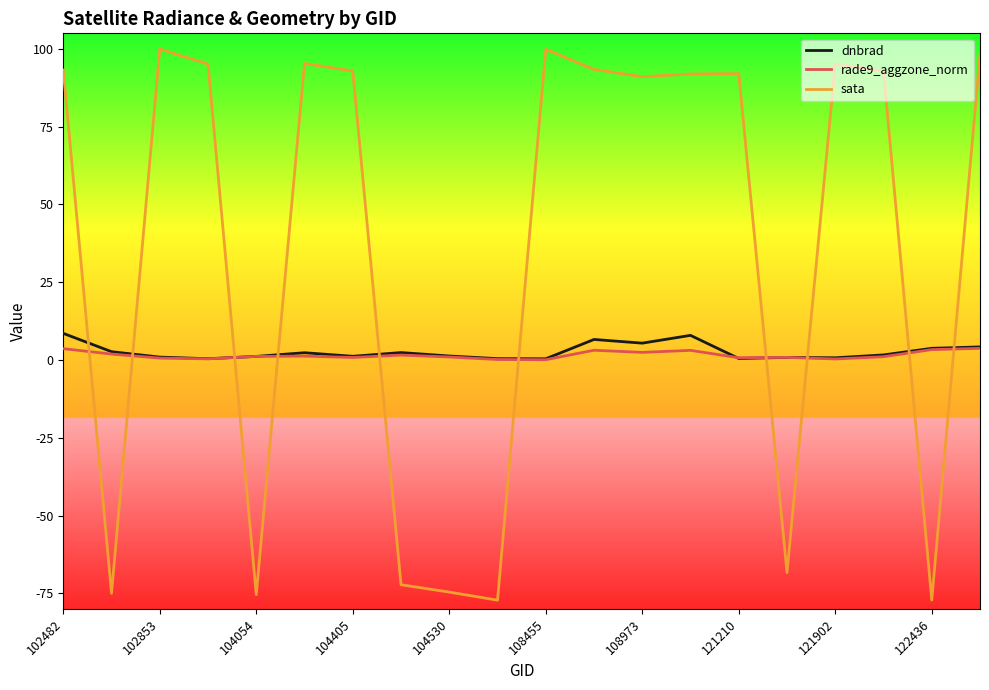

What is the sum of all sata values?

711.0